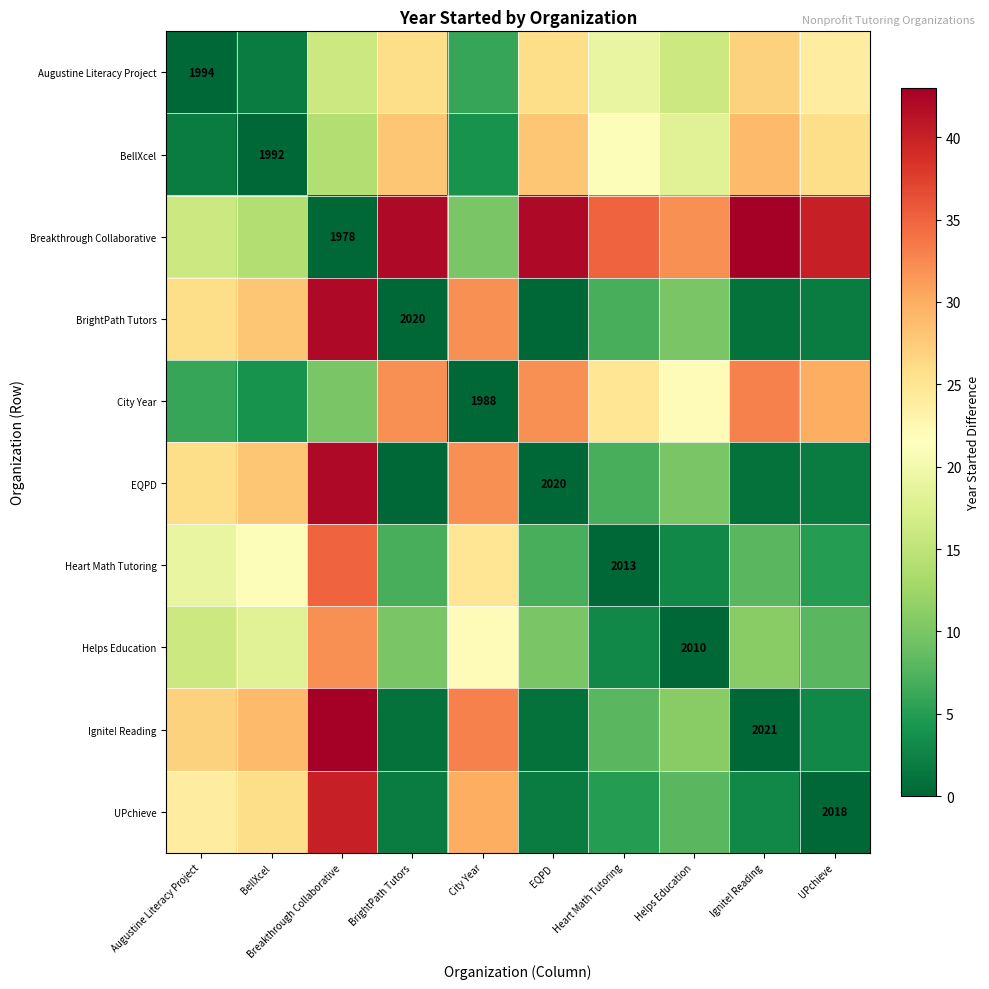

Is it true that BellXcel equals 2874 at BellXcel?

False